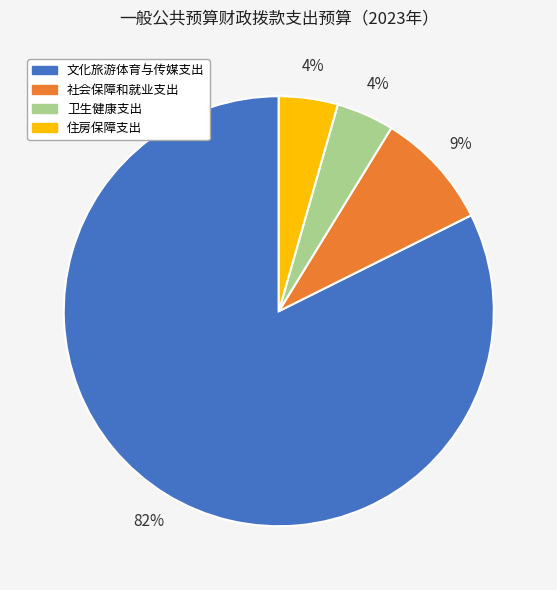

How many slices are in this pie chart?

4